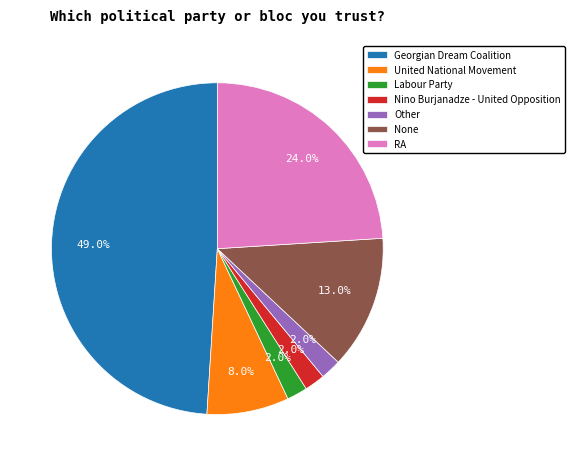

To the nearest percent, what portion does United National Movement represent?

8%